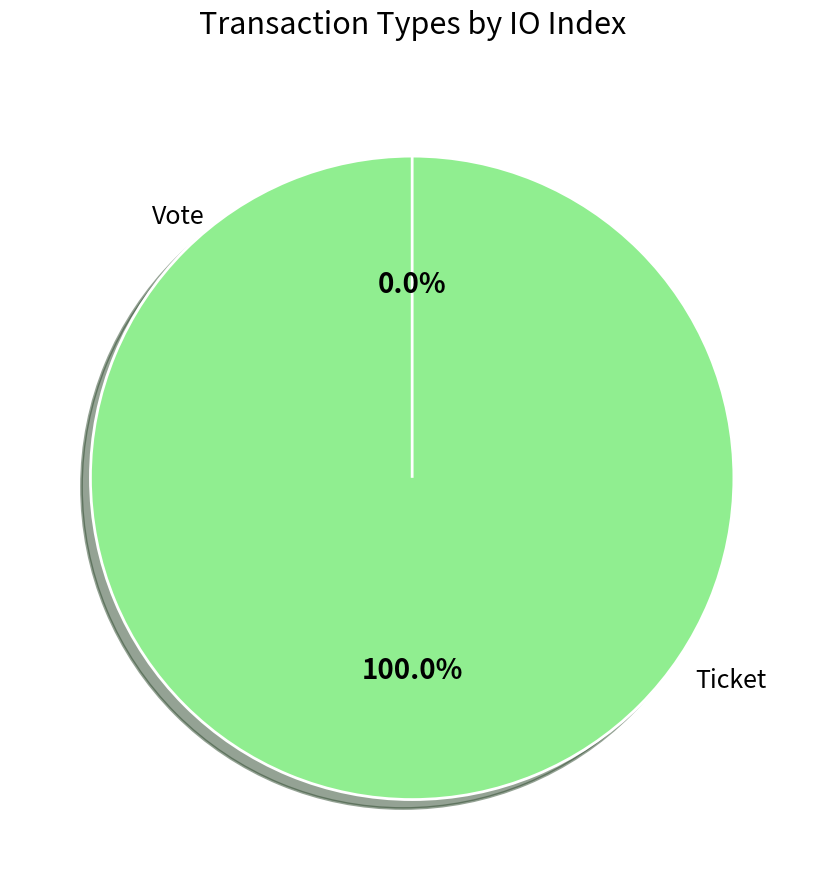

True or false: Ticket accounts for 11% of the total.

False